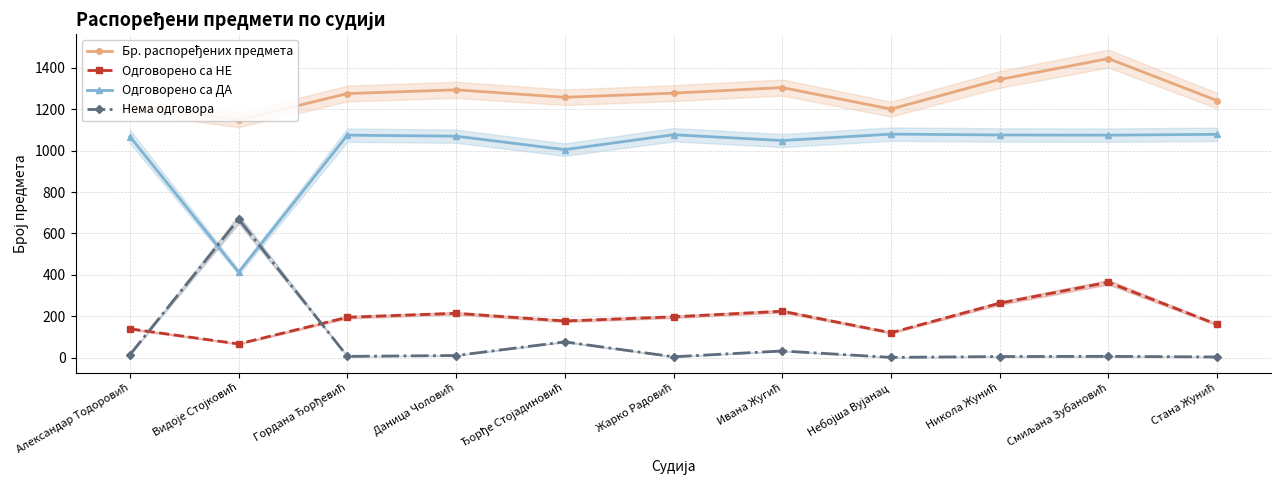

Which has a higher value, Смиљана Зубановић or Никола Жунић?

Смиљана Зубановић